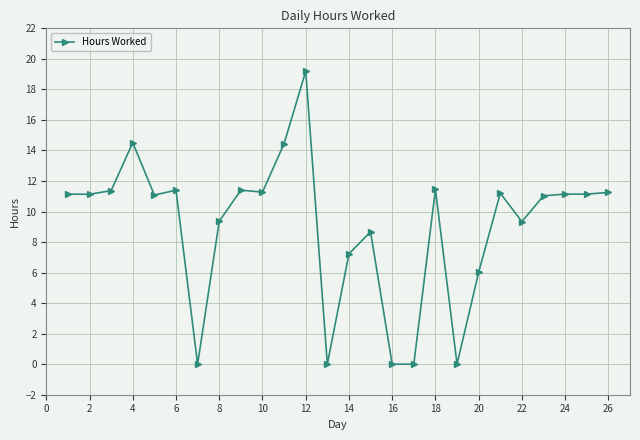

What is the sum of all values?

234.8